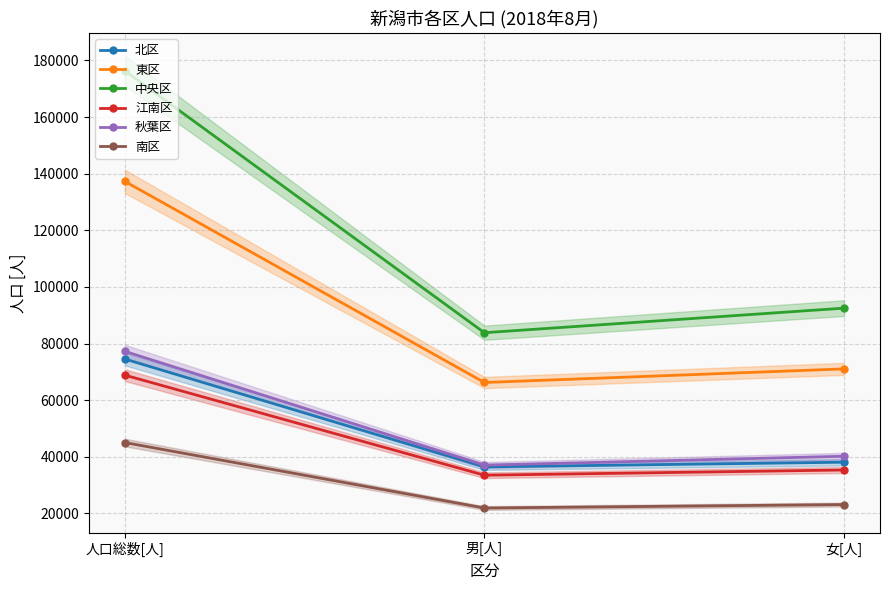

What is the label of the 3rd point from the left?

女[人]